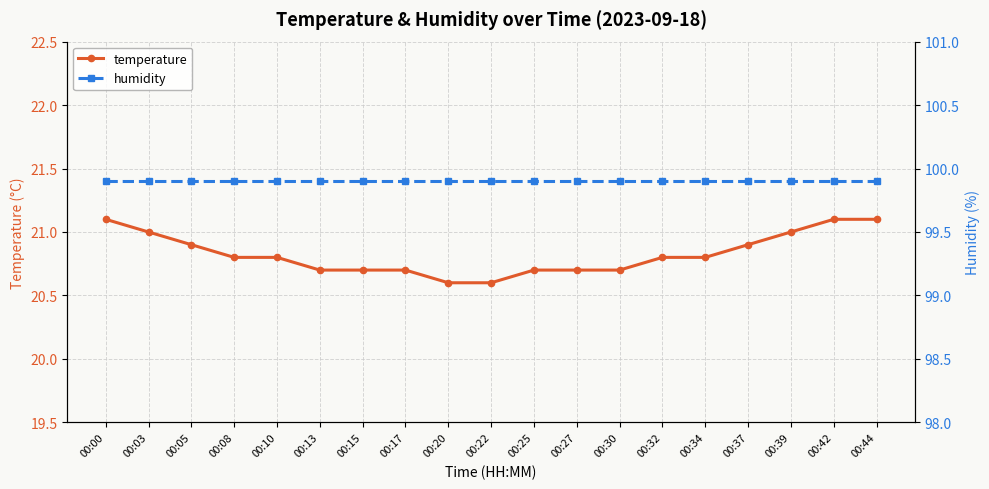

At 00:44, list the series in order from smallest to largest.

temperature, humidity